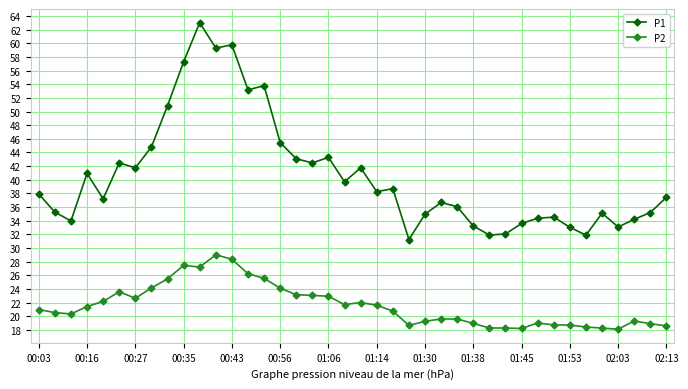

Which series has the largest total across all categories?

P1